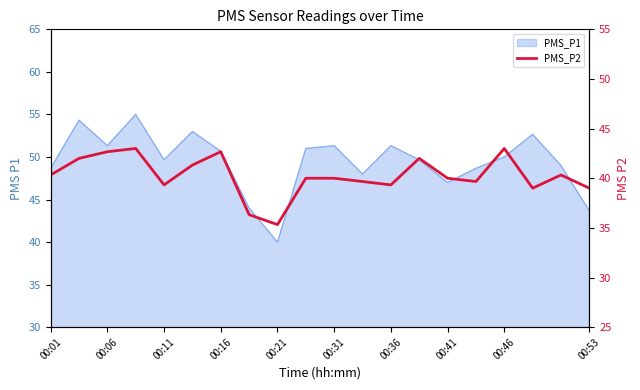

What is the sum of all values?

805.0